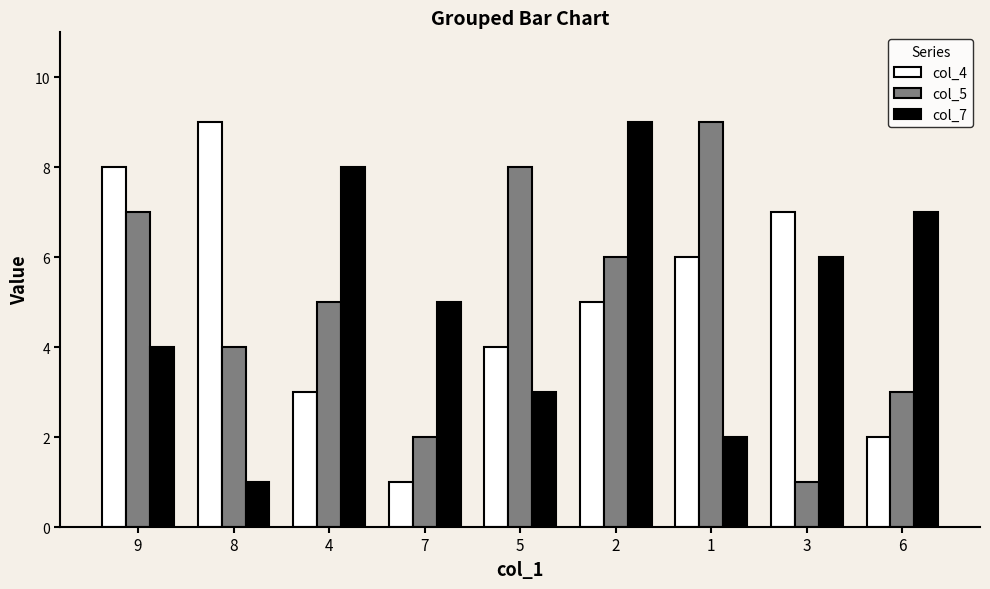

What are all the series names shown in the legend?

col_4, col_5, col_7